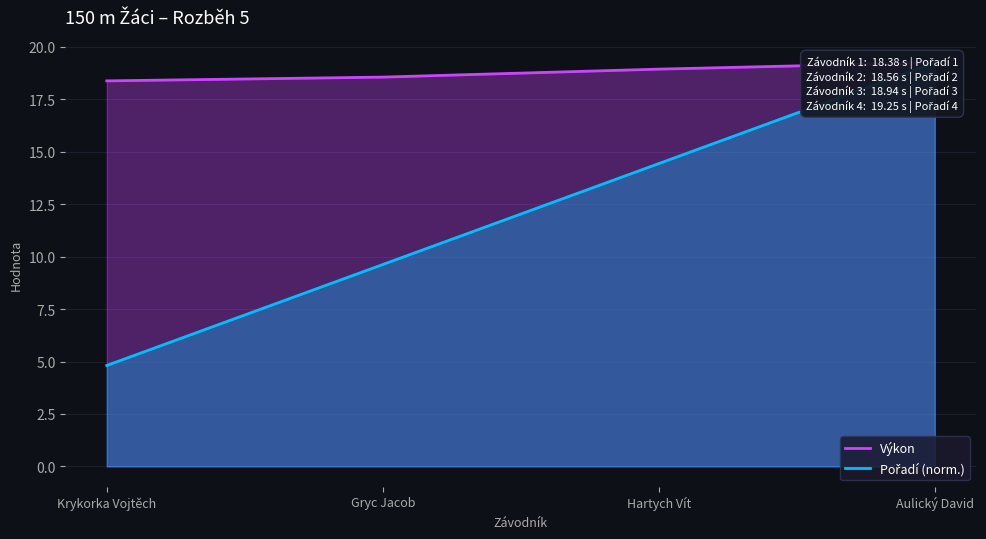

True or false: Pořadí (norm.) has a value of 3.3 at Krykorka Vojtěch.

False